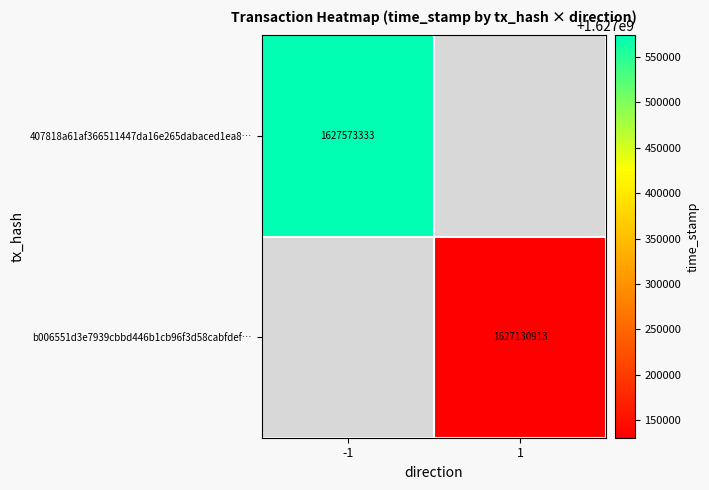

True or false: 407818a61af366511447da16e265dabaced1ea8… has a value of 1627573333 at -1.

True